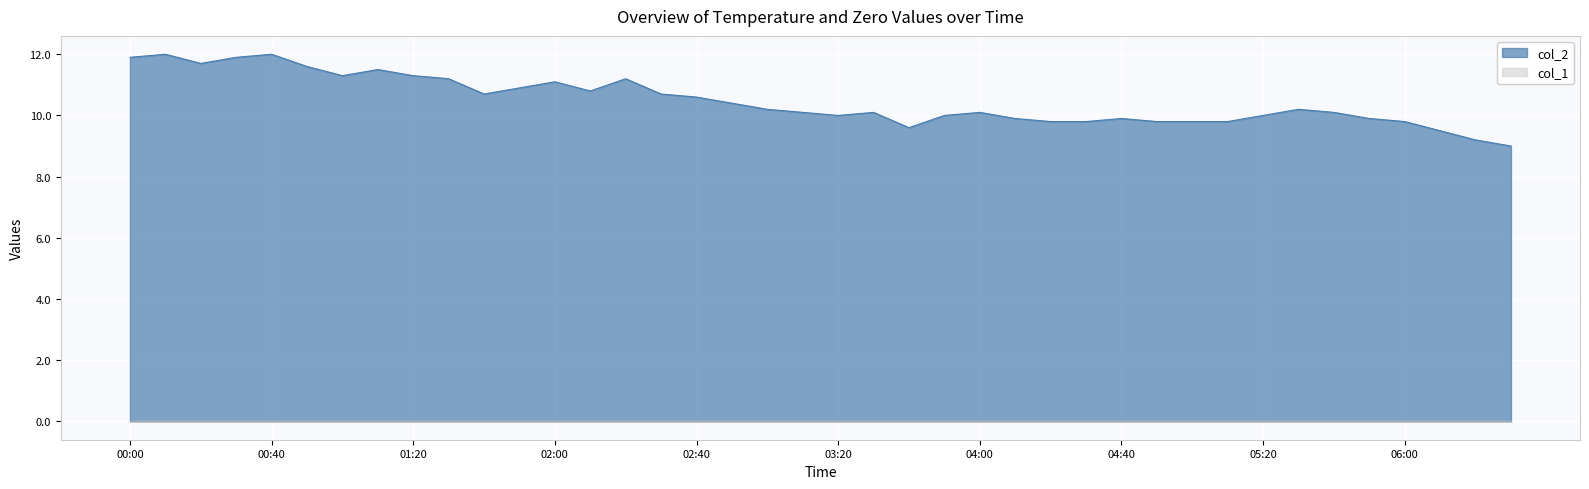

Does the chart display data point markers on the line(s)?

No